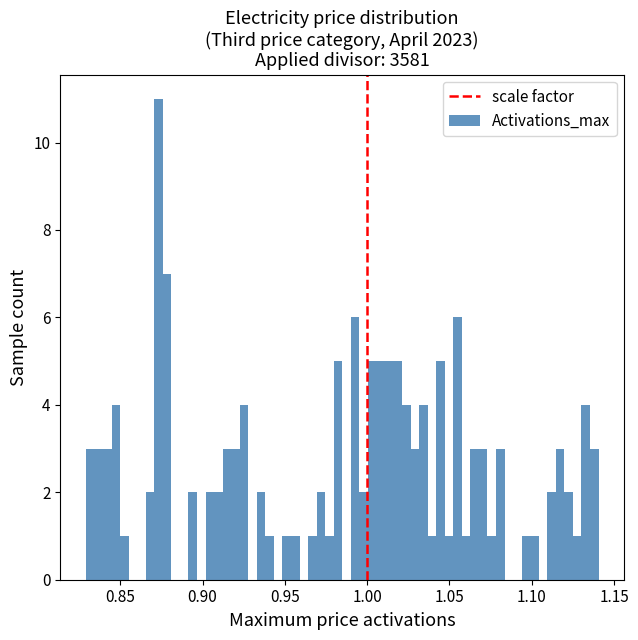

Around what value on the x-axis is the tallest bar? Give the approximate position of its centre, as read against the axis.

0.875